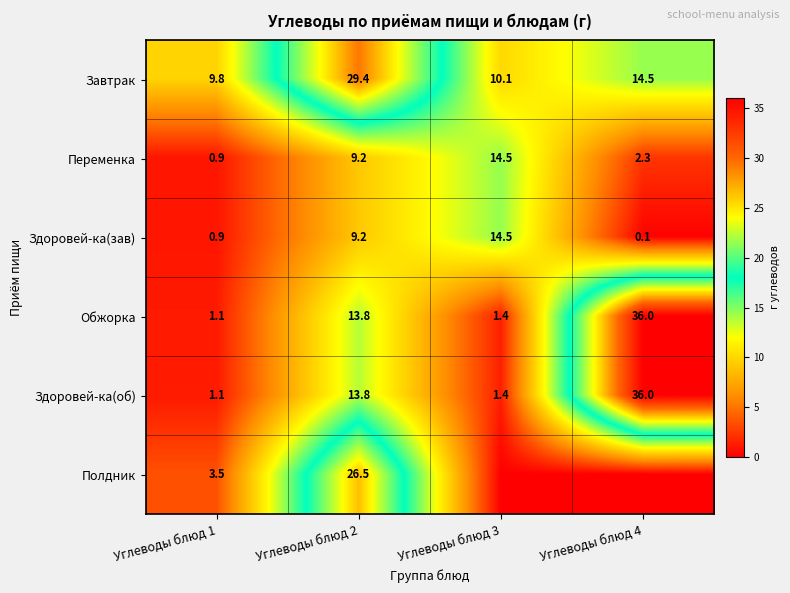

Is the value of Здоровей-ка(зав) at Углеводы блюд 4 greater than the value of Здоровей-ка(об) at Углеводы блюд 2?

No